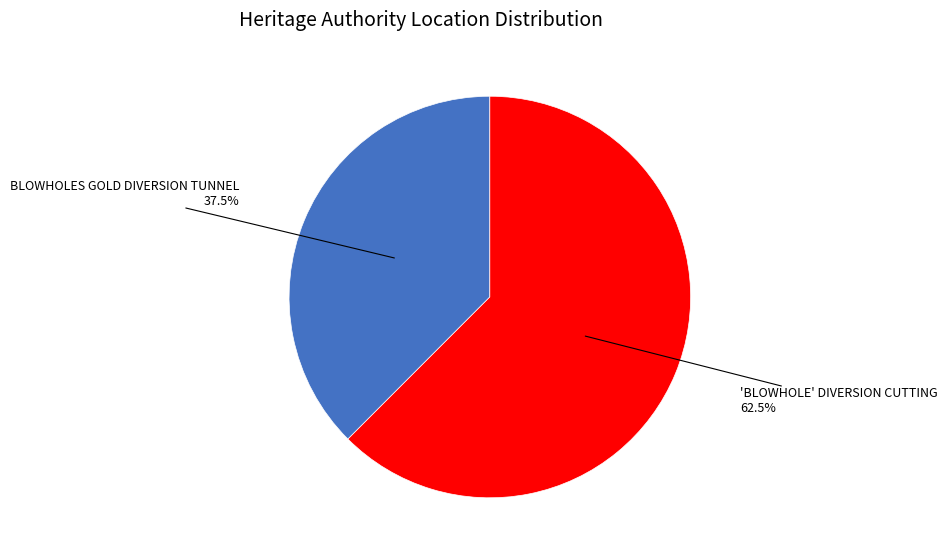

Which slice is the smallest?

BLOWHOLES GOLD DIVERSION TUNNEL